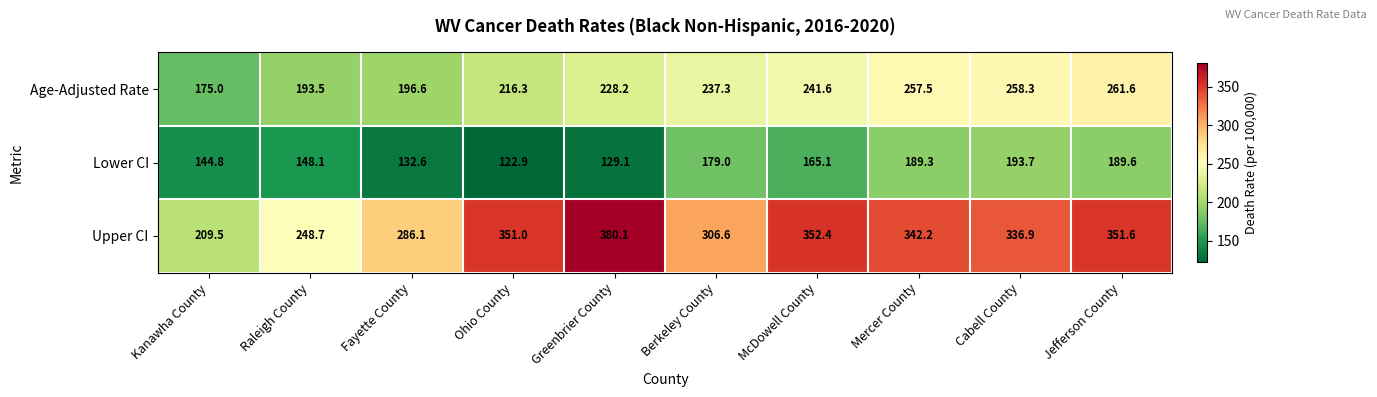

What is the sum of all Upper CI values?

3165.1